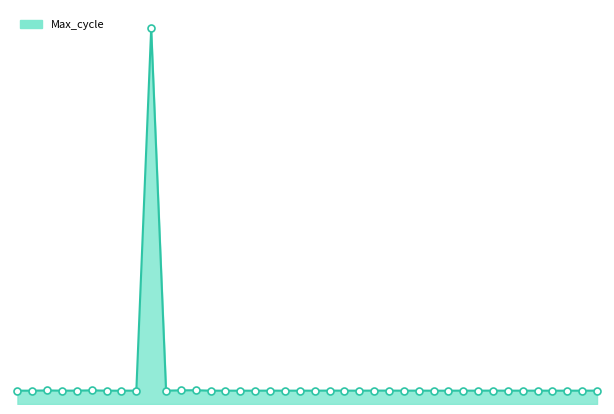

What is the difference between the second highest and minimum values?

653